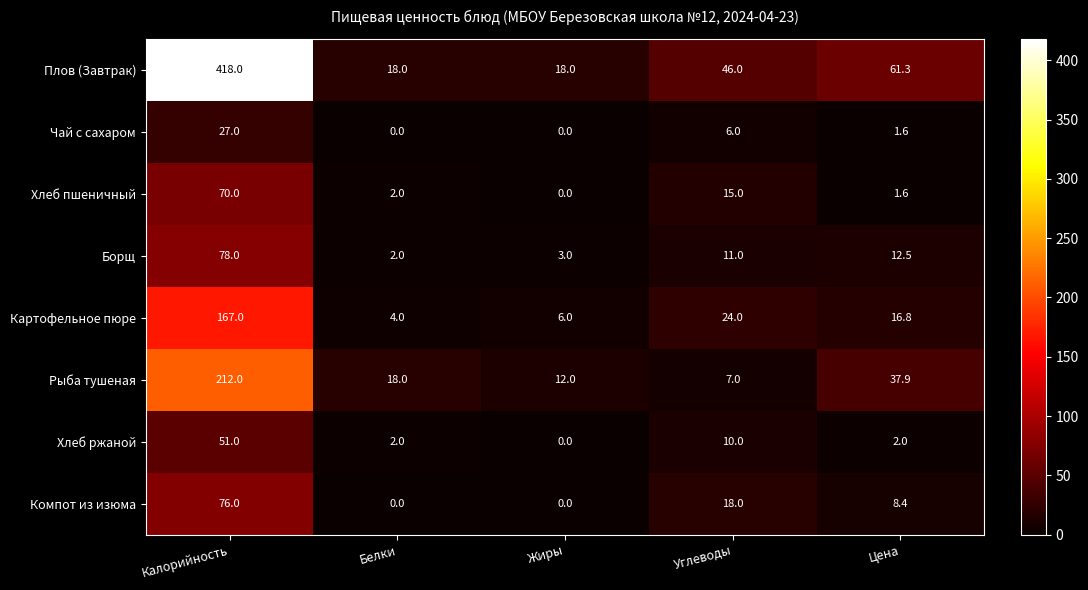

How many values in the Рыба тушеная series exceed 18?

2